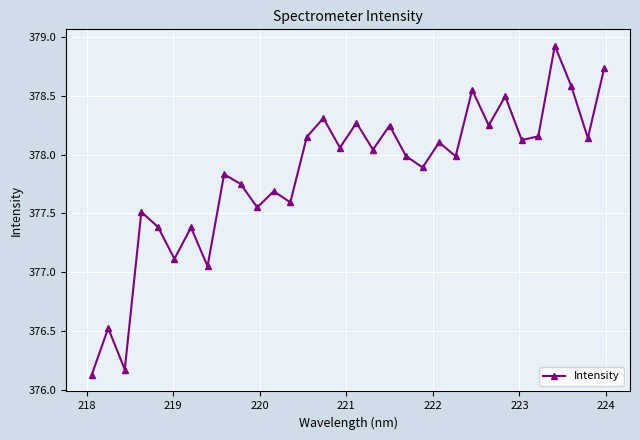

How many points are lower than both their immediate neighbors (excluding endpoints)?

12